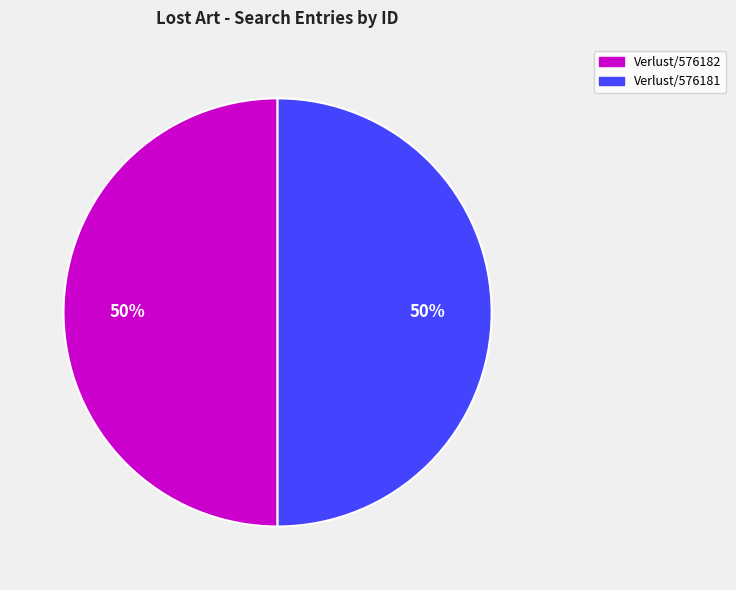

Count the number of slices in the pie.

2